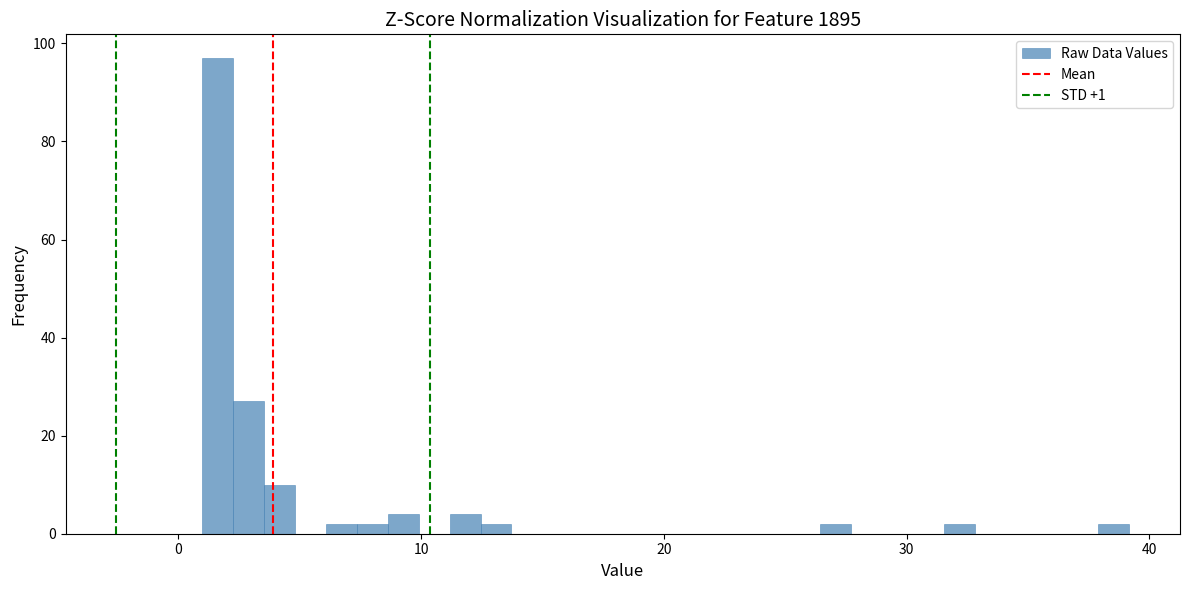

Around what value on the x-axis is the tallest bar? Give the approximate position of its centre, as read against the axis.

2